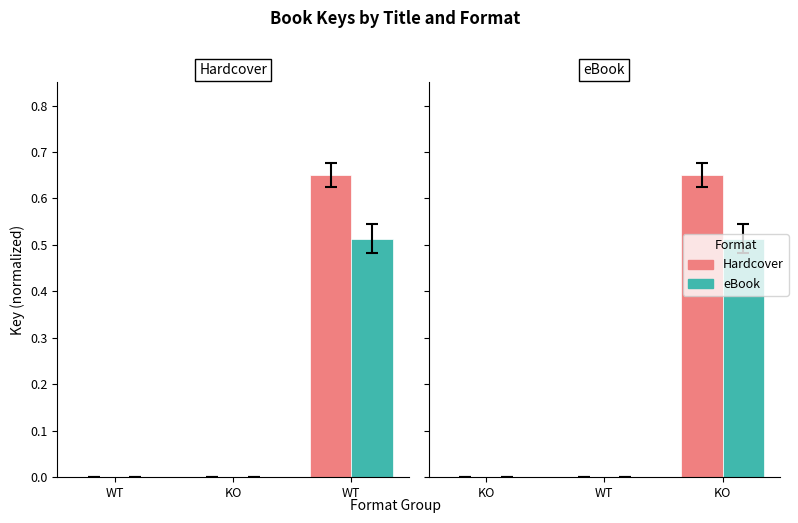

Rank the categories by KO value from lowest to highest.

WT, KO, KO